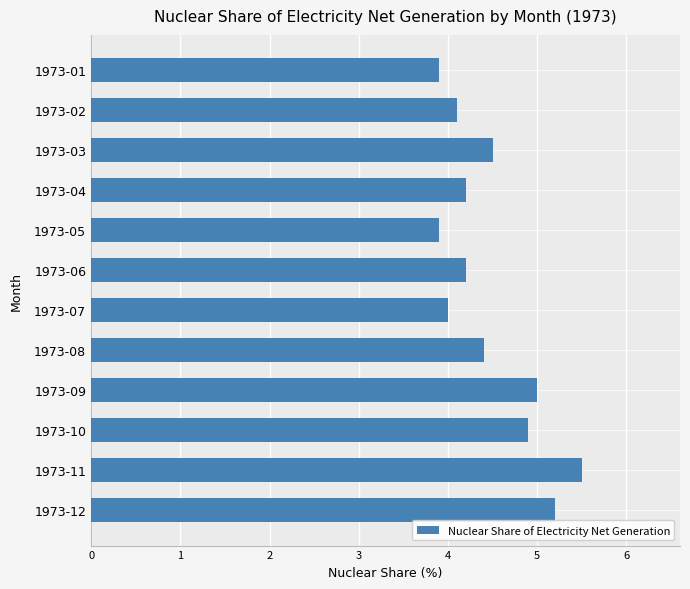

Where is the data nearest to the value 4?

1973-07